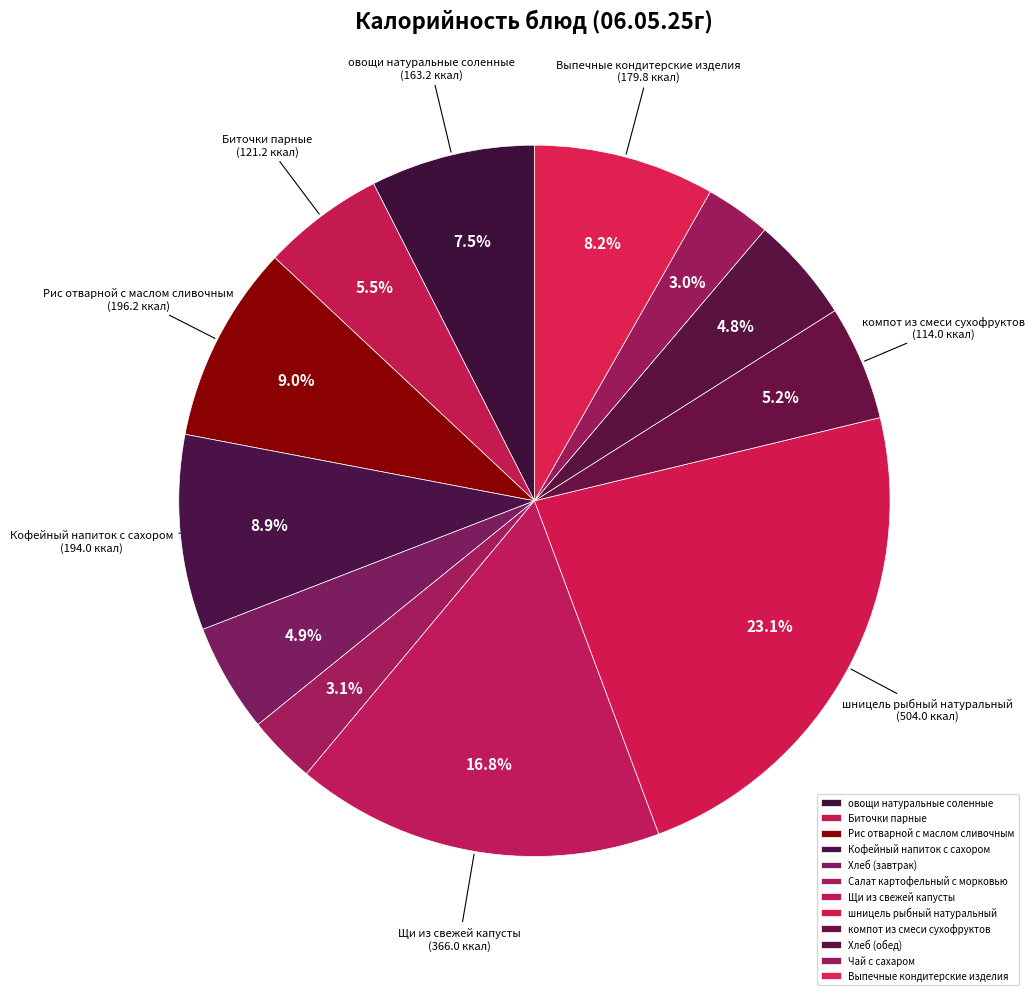

How many segments does this pie chart have?

12